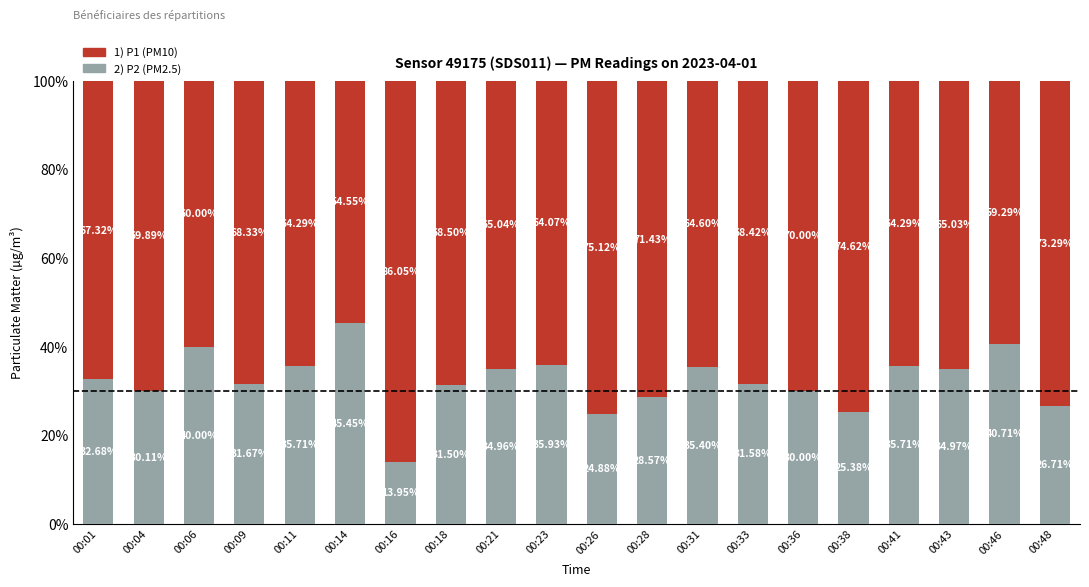

What is the total value across all series at 00:43?

100.0